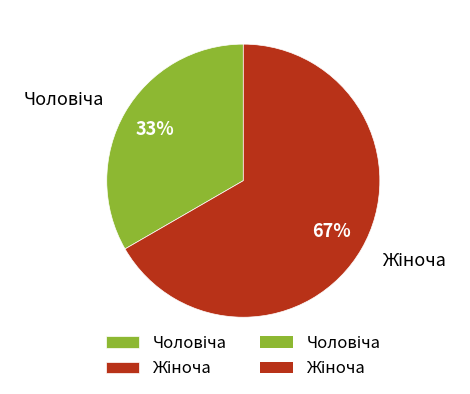

To the nearest percent, what is the average slice percentage?

50%